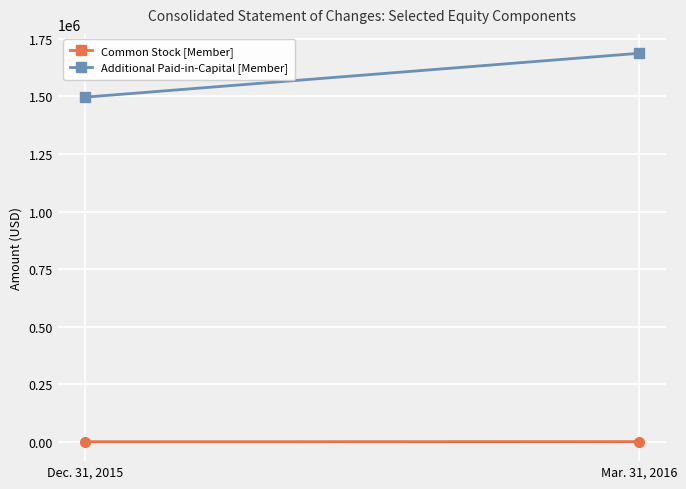

How many lines are shown in the chart?

2